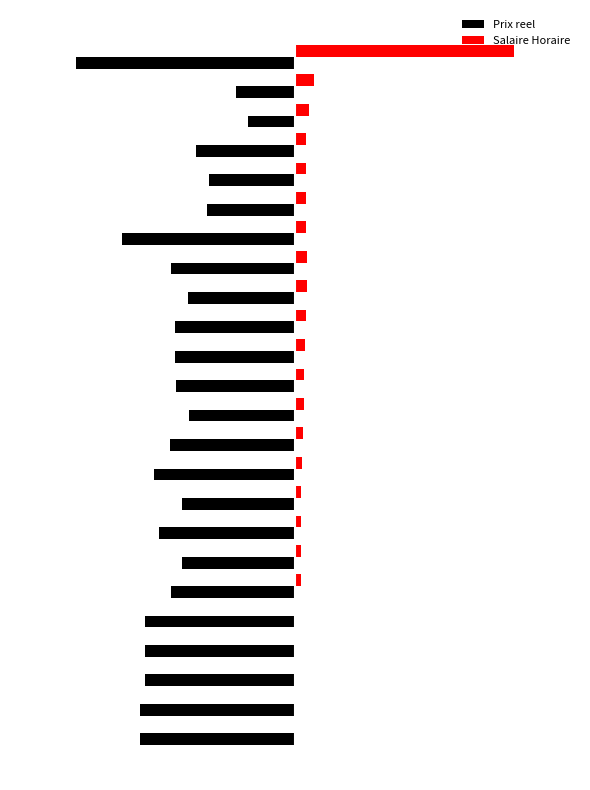

What are all the series names shown in the legend?

Prix reel, Salaire Horaire